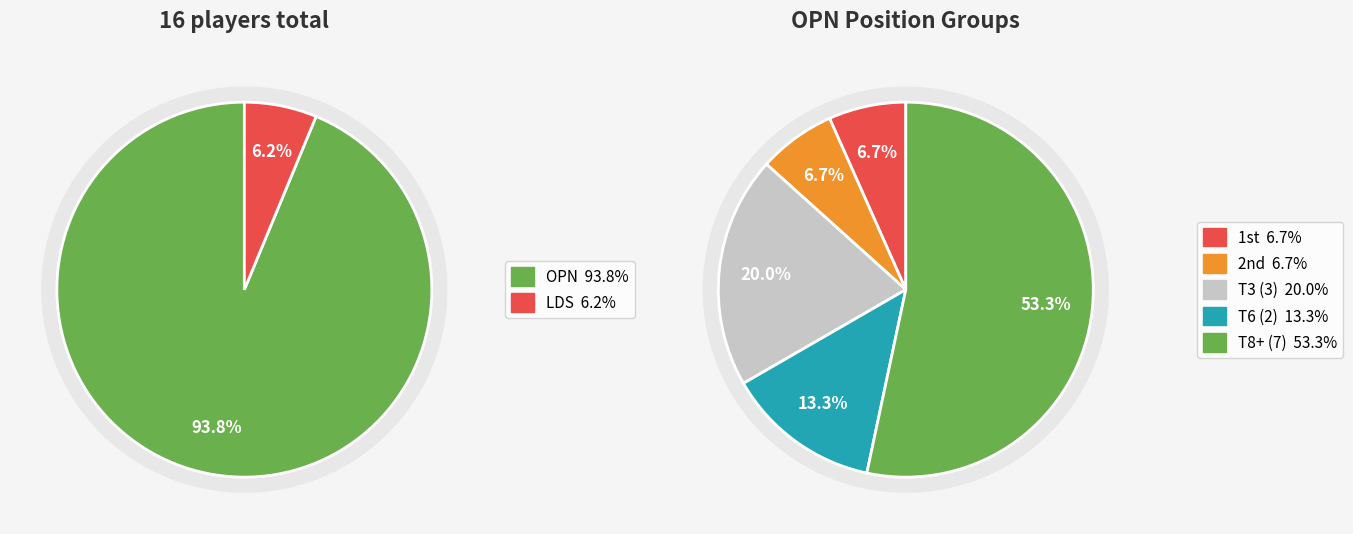

How many segments does this pie chart have?

2